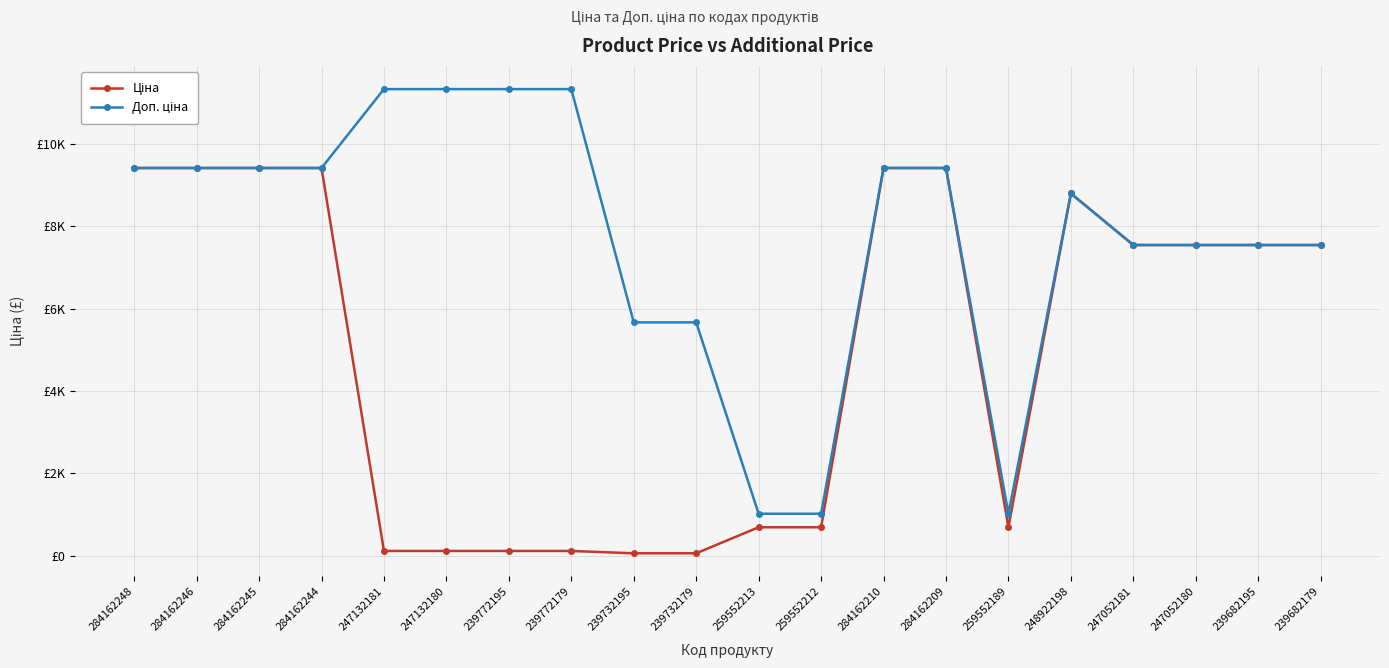

What is the average value of the Ціна series?

4905.8